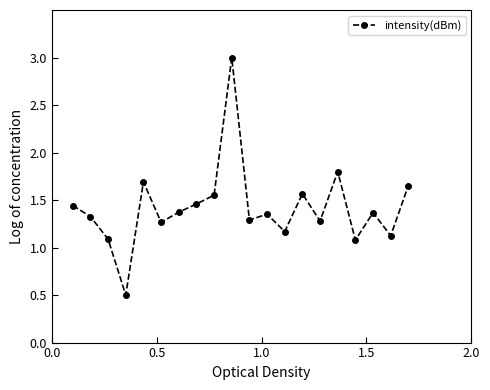

What is the value of the 6th point from the left?

1.3